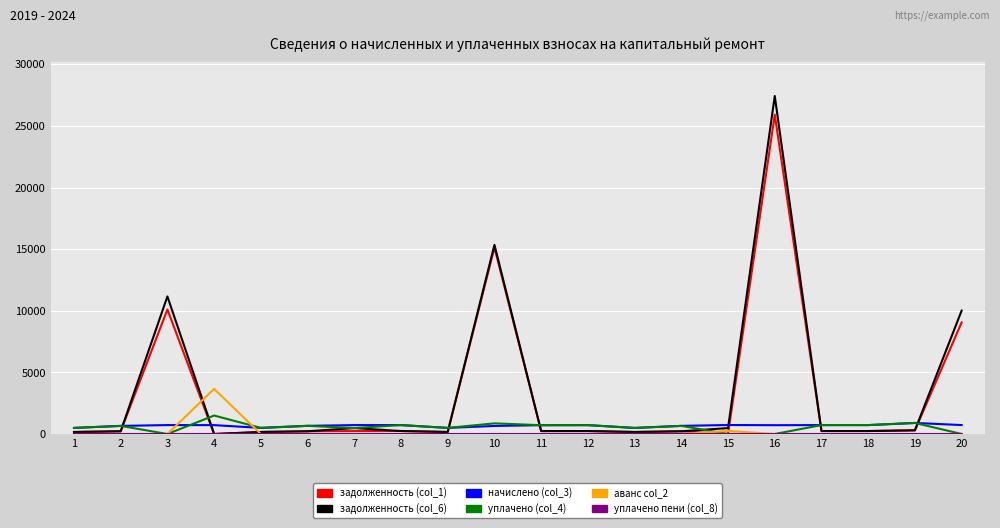

Which series ends up on top after the final intersection of аванс col_2 and задолженность (col_6)?

задолженность (col_6)